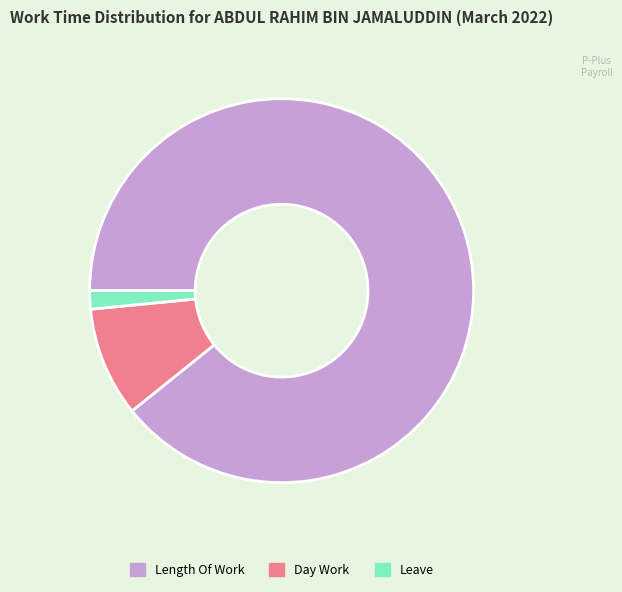

Rank the categories by value from lowest to highest.

Leave, Day Work, Length Of Work